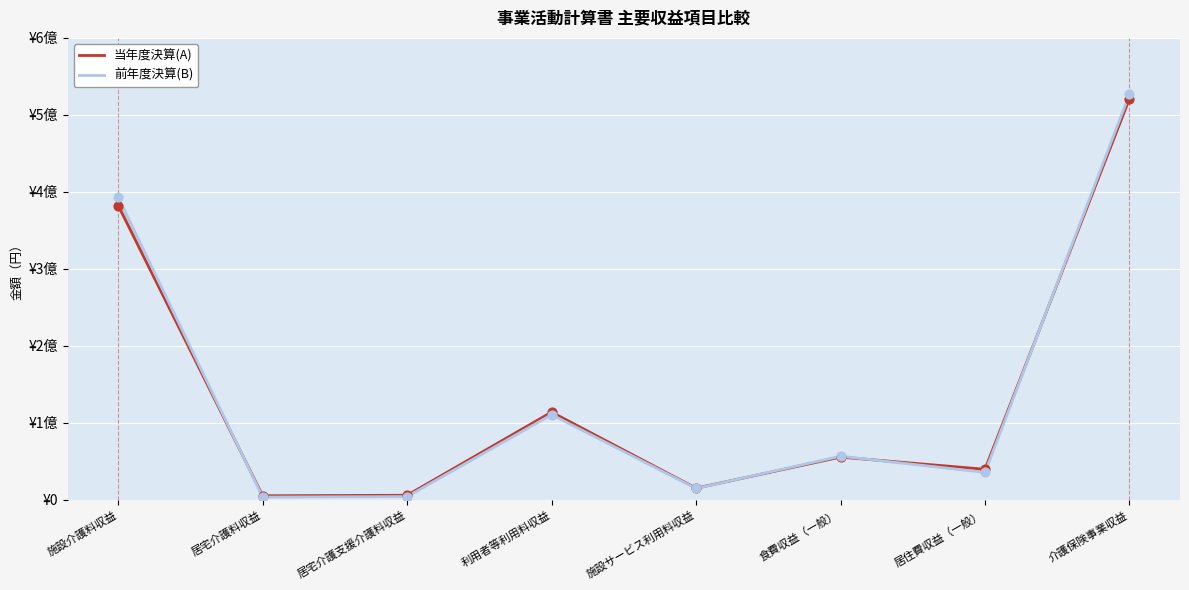

Which series has the largest total across all categories?

前年度決算(B)